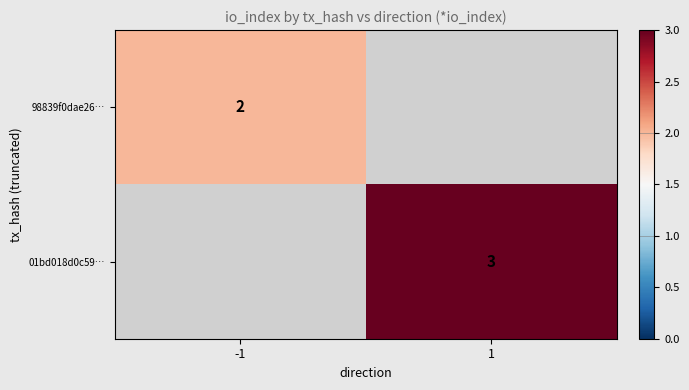

Is it true that 98839f0dae26… equals 1 at -1?

False